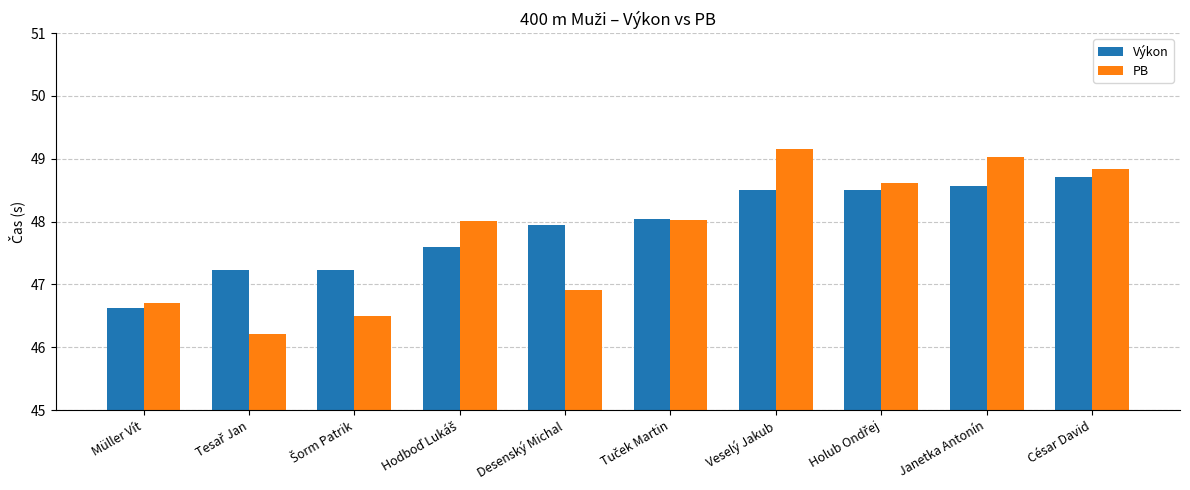

What position from the right is Müller Vít?

10